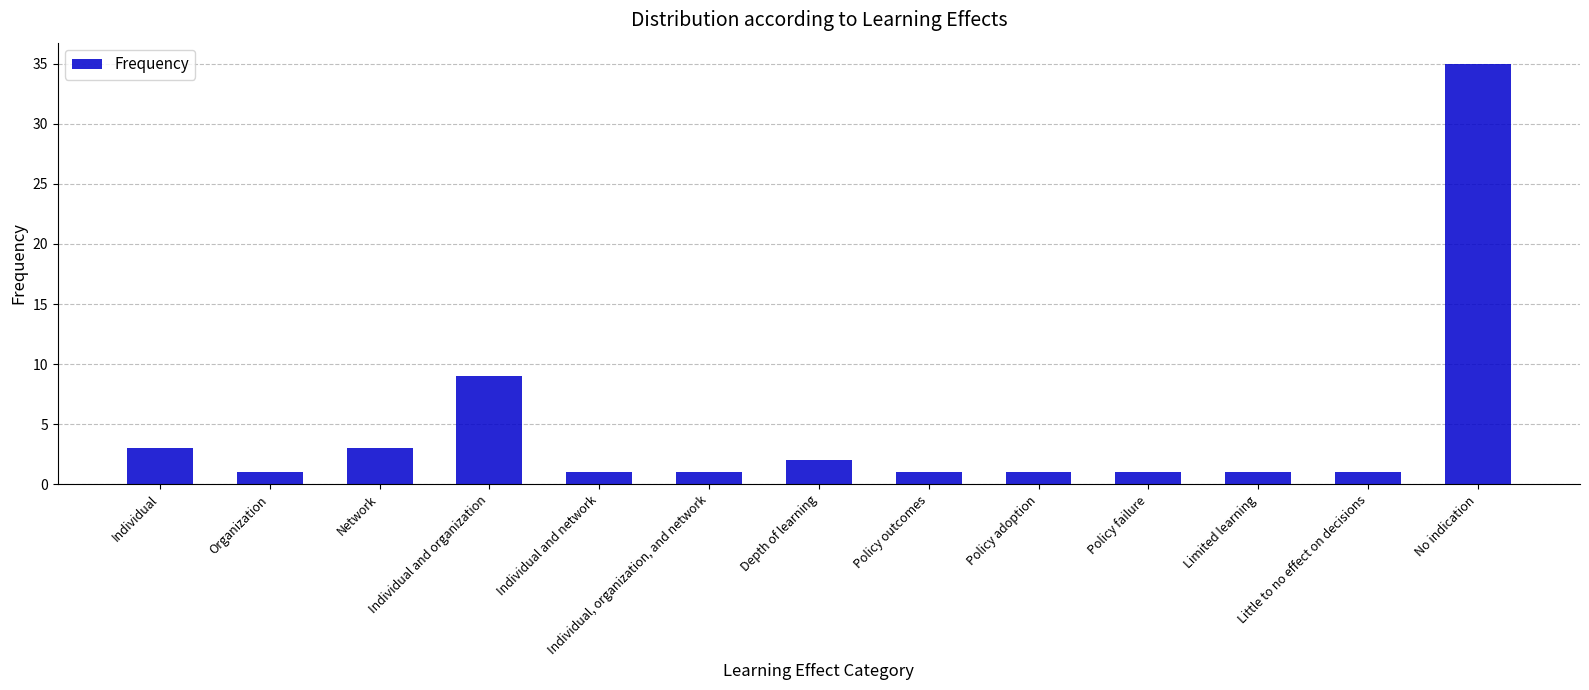

What is the label of the 2nd bar from the right?

Little to no effect on decisions